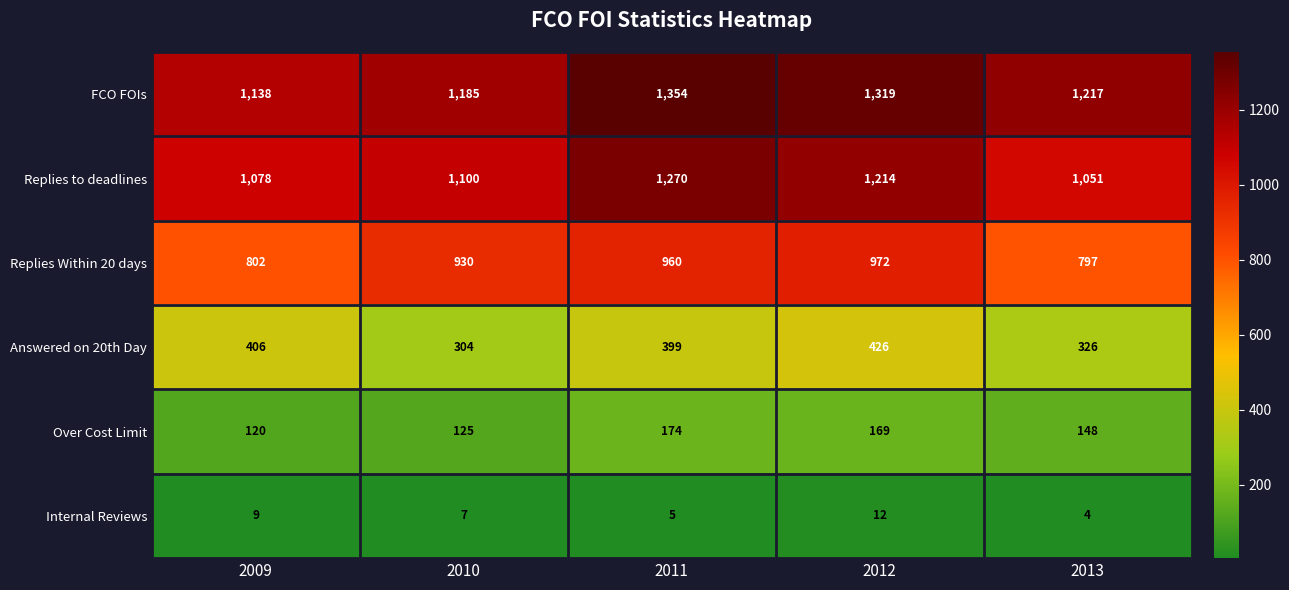

Which series has the largest total across all categories?

FCO FOIs